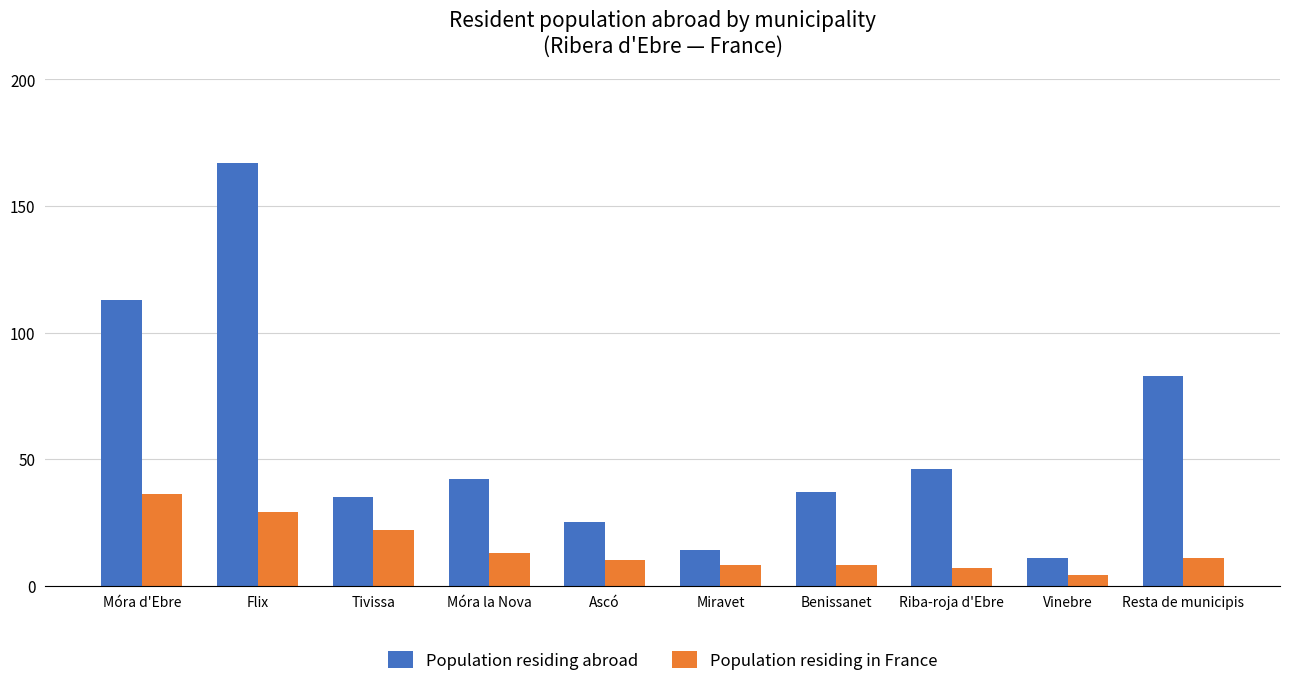

At how many categories does at least one series exceed 161?

1